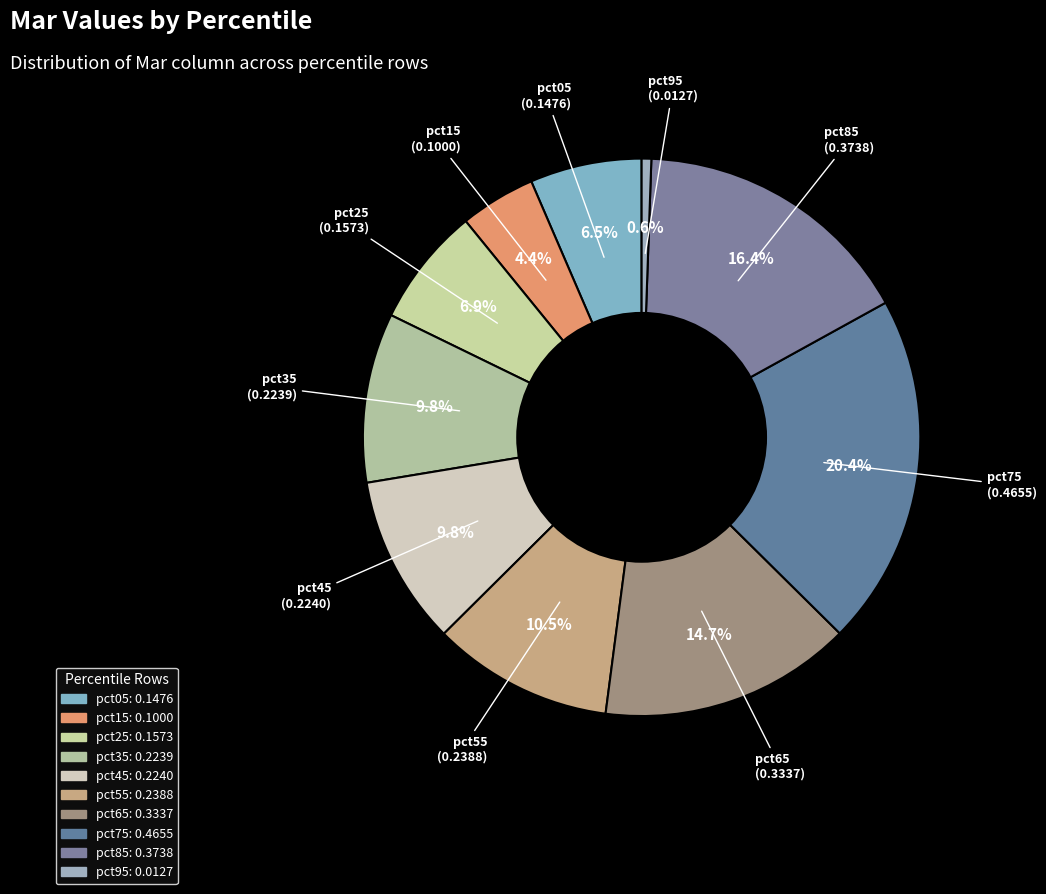

Count the number of slices in the pie.

10